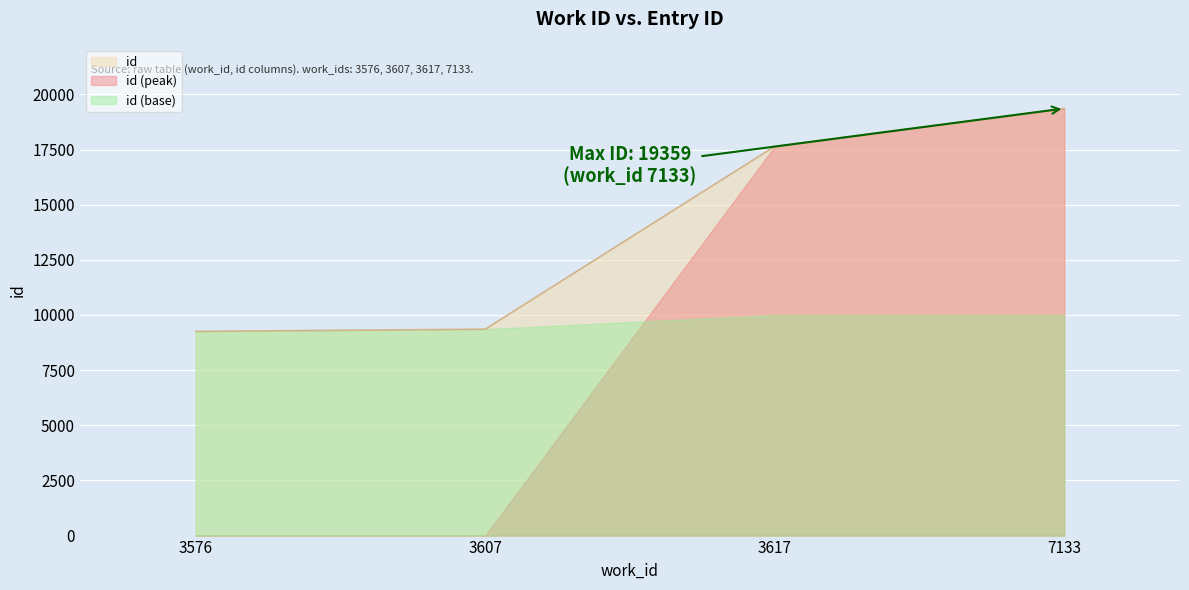

Reading left to right, what are all the values shown in this chart?

9256	9356	17642	19359